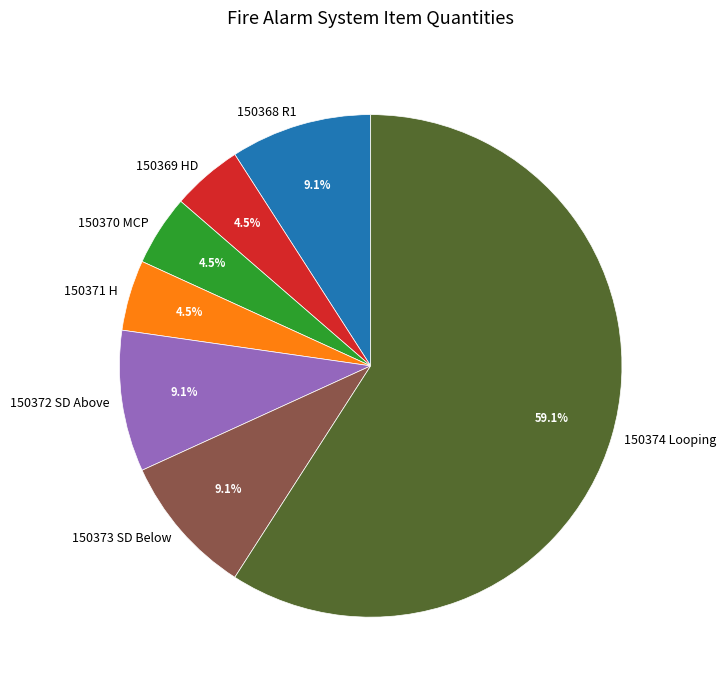

How many segments does this pie chart have?

7